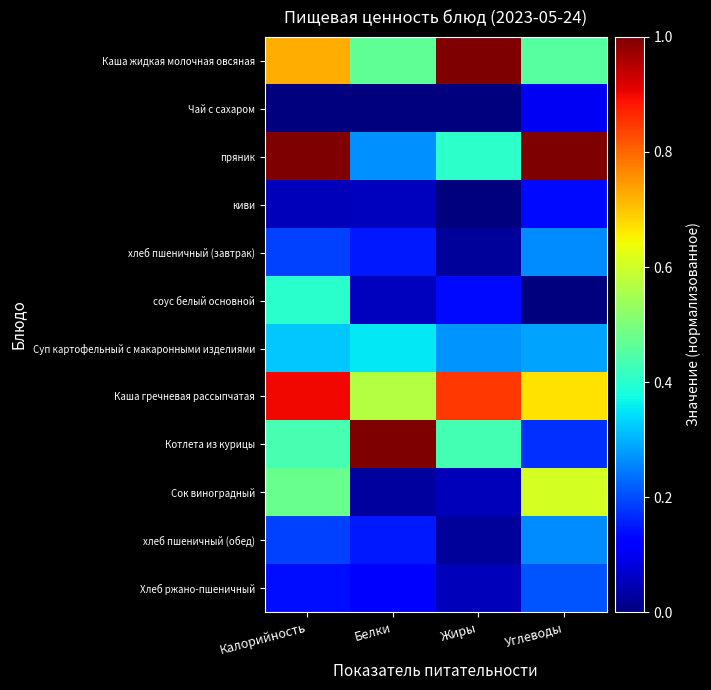

Which has a higher value, Калорийность or Белки?

Калорийность